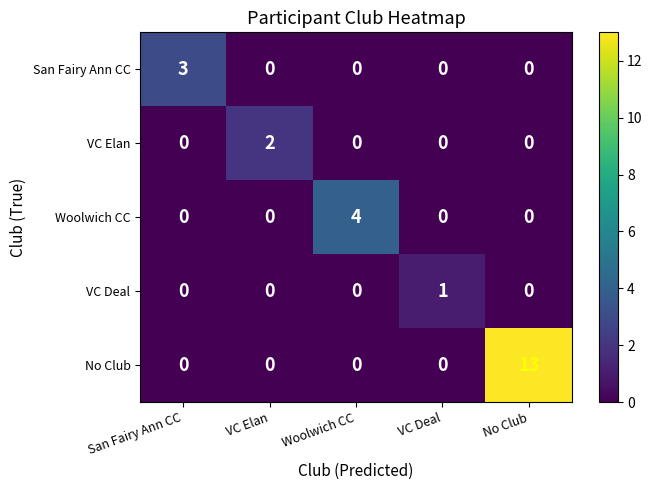

At how many categories does at least one series exceed 7?

1